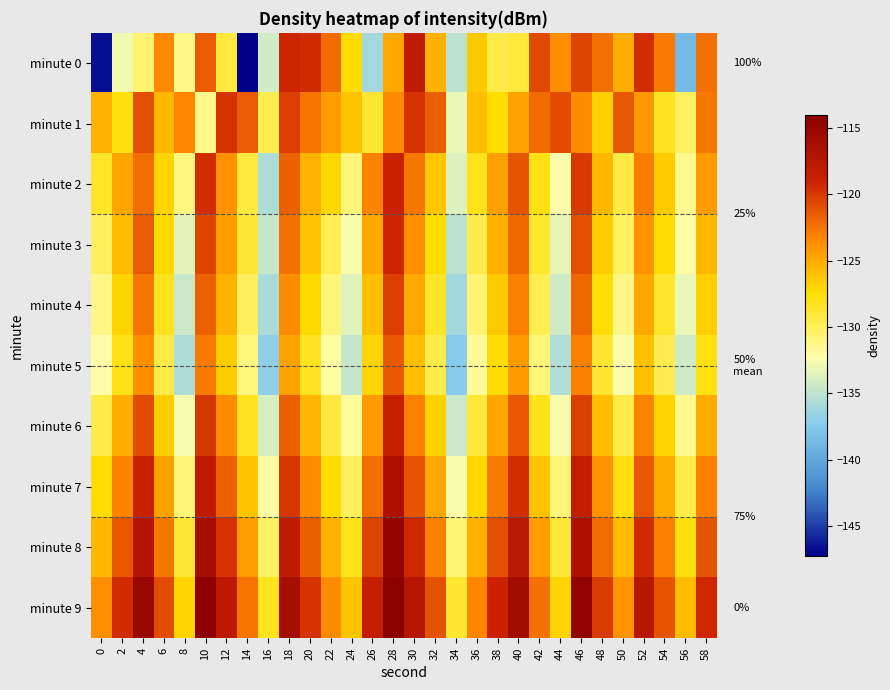

What is the total value across all series at 48?

-1249.9